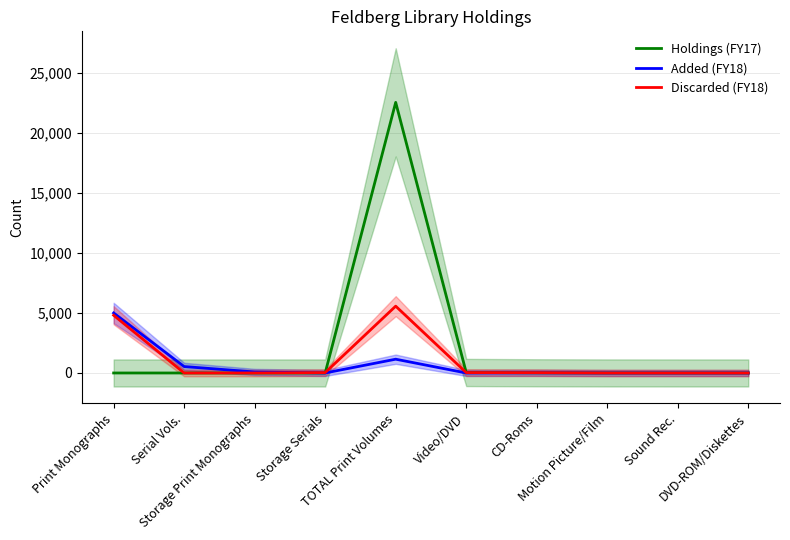

How many interior local peaks does the Discarded (FY18) series have?

1